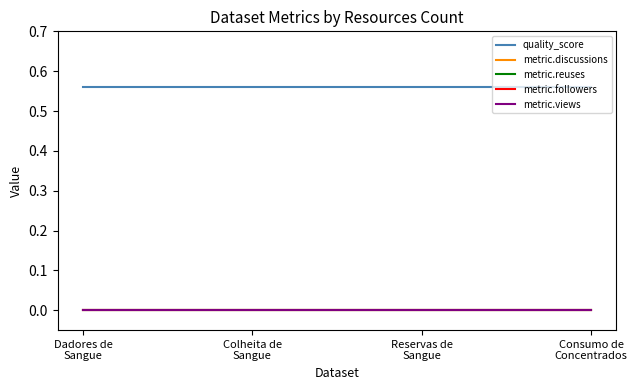

Does the chart display data point markers on the line(s)?

No